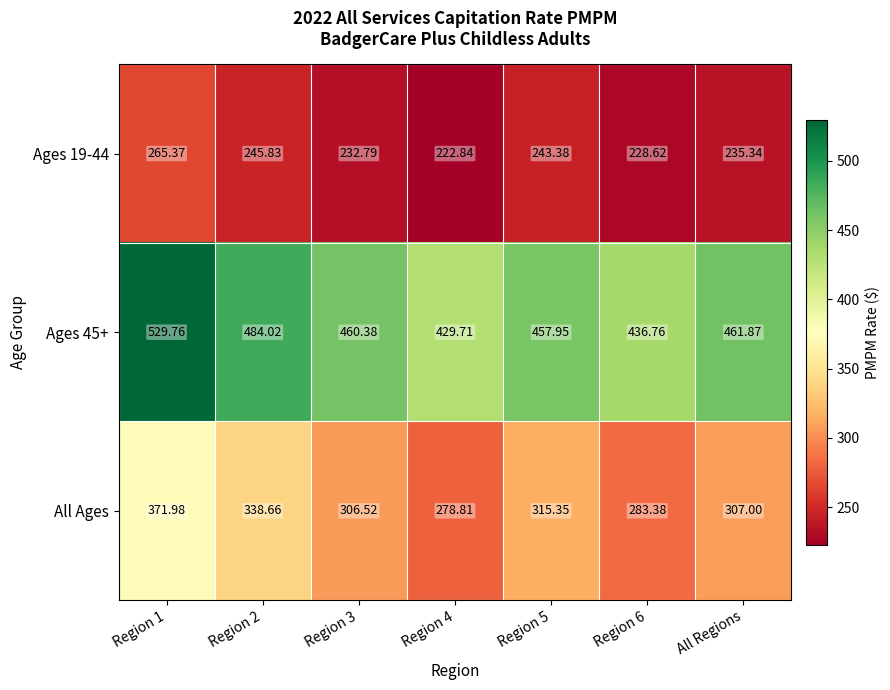

Between Region 2 and All Regions, which series saw the biggest shift?

All Ages